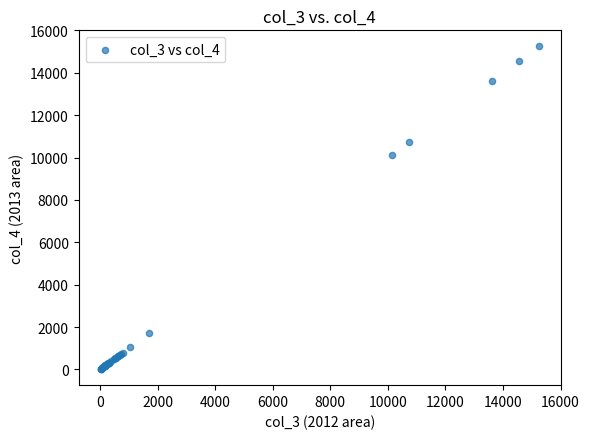

What Y value in the scatter plot is closest to 7631?

10135